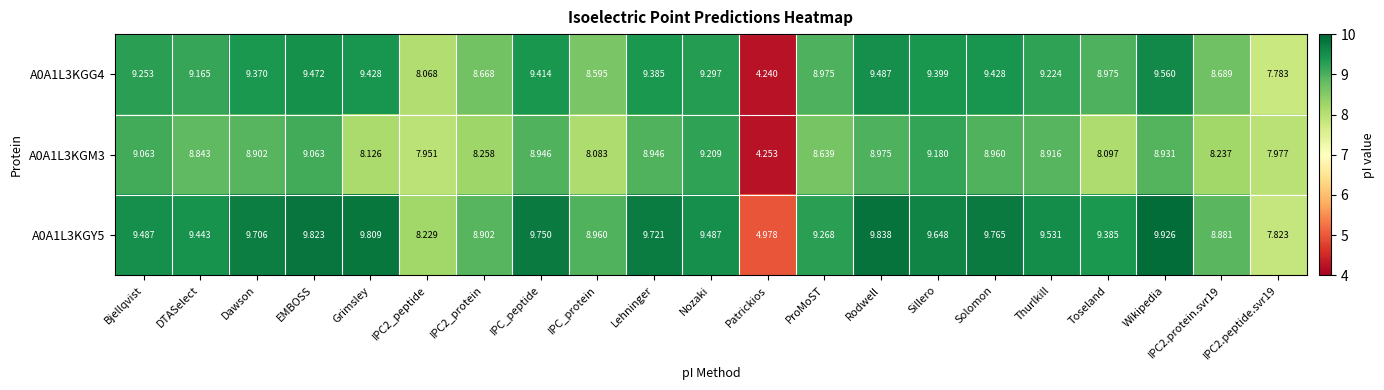

Where does the A0A1L3KGM3 series first go above 8?

Bjellqvist